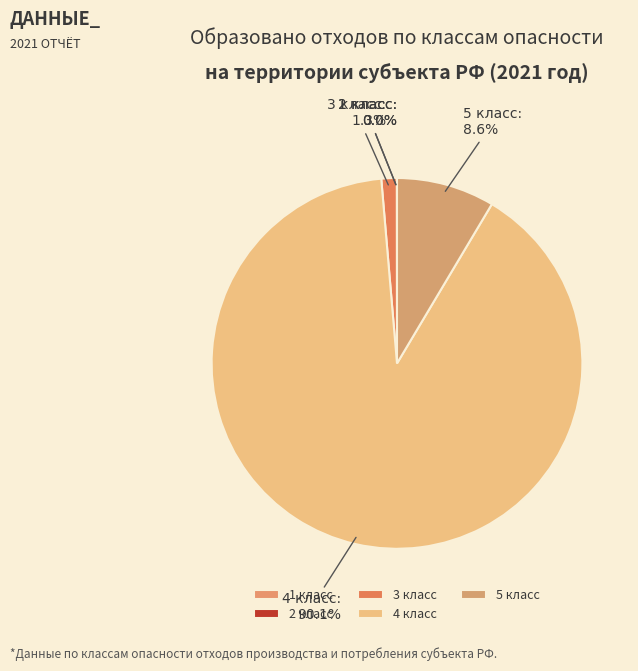

The 4 класс slice represents 90% of the pie. True or false?

True